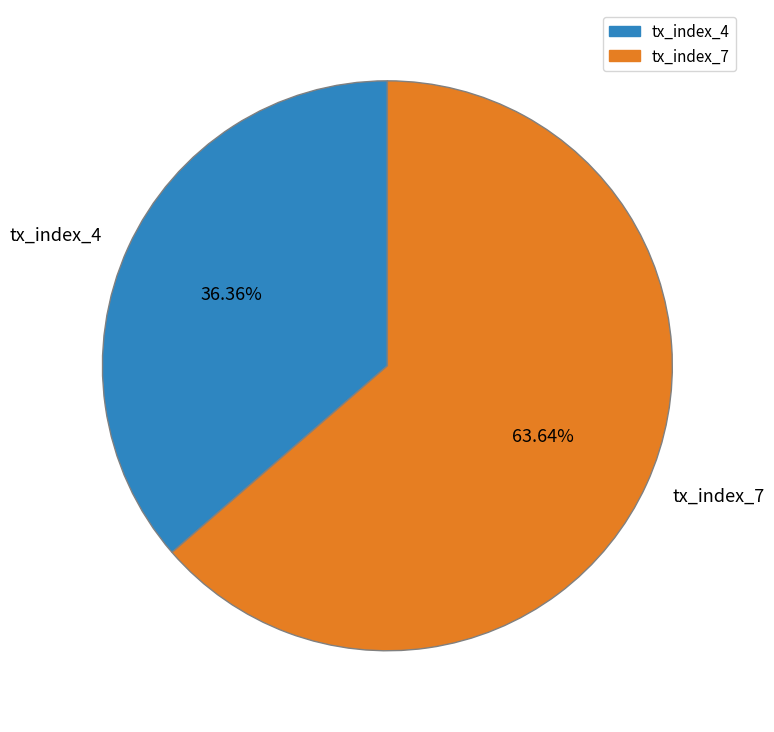

How many slices are in this pie chart?

2